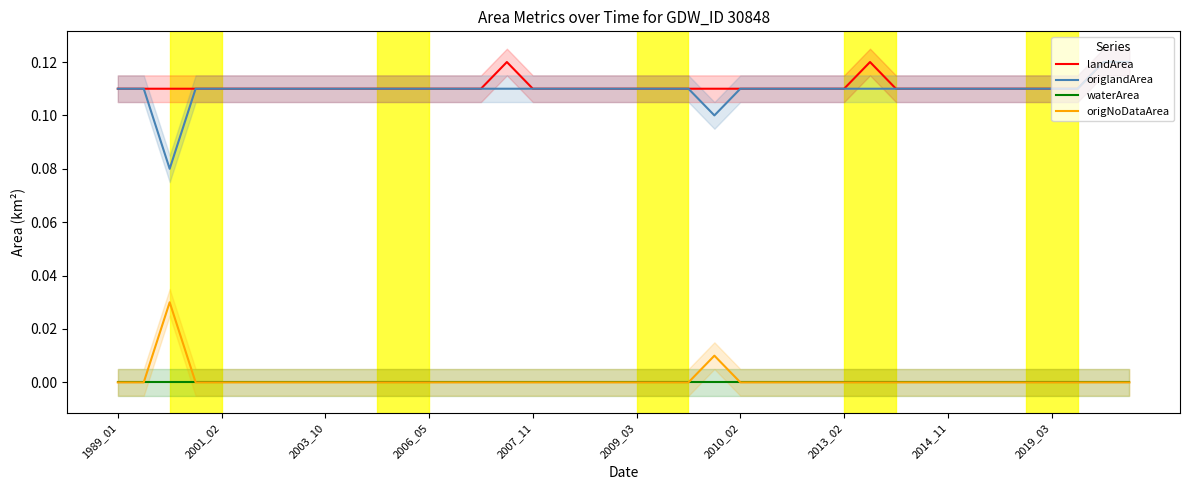

True or false: landArea and origNoDataArea intersect in this chart.

False